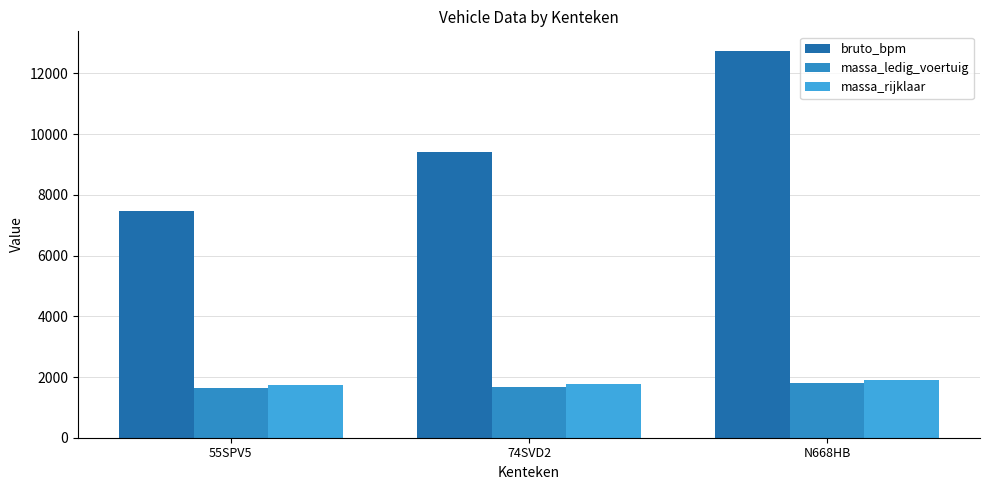

What is the sum of all massa_ledig_voertuig values?

5106